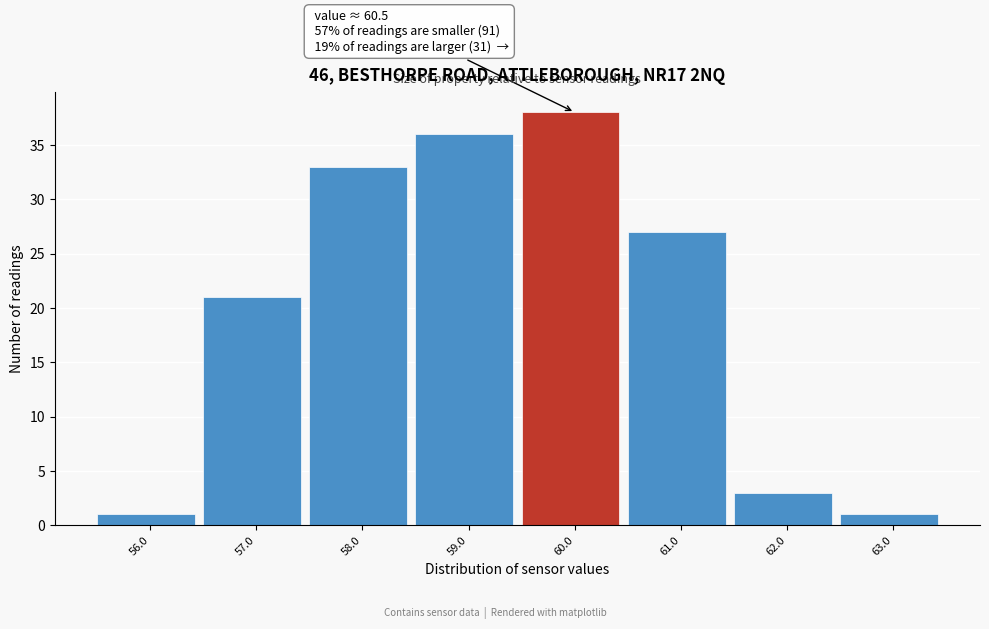

Reading left to right, extract all data points from this chart.

1	21	33	36	38	27	3	1